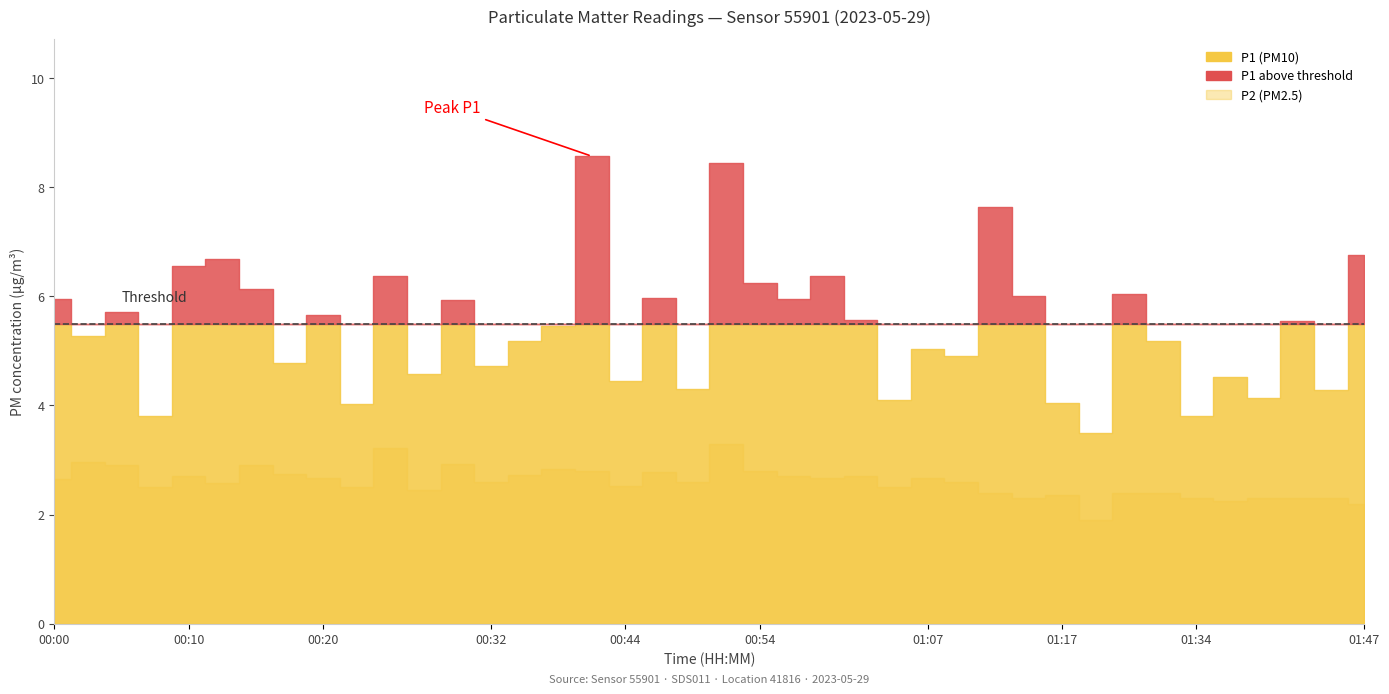

Reading right to left, what are all the values shown in this chart?

P1: 01:47=6.8	01:44=4.3	01:42=5.5	01:39=4.1	01:37=4.5	01:34=3.8	01:32=5.2	01:29=6.0	01:20=3.5	01:17=4.0	01:15=6.0	01:12=7.6	01:09=4.9	01:07=5.0	01:04=4.1	01:02=5.6	00:59=6.4	00:57=6.0	00:54=6.2	00:52=8.4	00:49=4.3	00:47=6.0	00:44=4.5	00:42=8.6	00:39=5.5	00:35=5.2	00:32=4.7	00:29=5.9	00:27=4.6	00:24=6.4	00:22=4.0	00:20=5.7	00:17=4.8	00:15=6.1	00:12=6.7	00:10=6.5	00:07=3.8	00:05=5.7	00:02=5.3	00:00=6.0
P2: 01:47=2.2	01:44=2.3	01:42=2.3	01:39=2.3	01:37=2.2	01:34=2.3	01:32=2.4	01:29=2.4	01:20=1.9	01:17=2.4	01:15=2.3	01:12=2.4	01:09=2.6	01:07=2.7	01:04=2.5	01:02=2.7	00:59=2.7	00:57=2.7	00:54=2.8	00:52=3.3	00:49=2.6	00:47=2.8	00:44=2.5	00:42=2.8	00:39=2.8	00:35=2.7	00:32=2.6	00:29=2.9	00:27=2.5	00:24=3.2	00:22=2.5	00:20=2.7	00:17=2.8	00:15=2.9	00:12=2.6	00:10=2.7	00:07=2.5	00:05=2.9	00:02=3.0	00:00=2.6